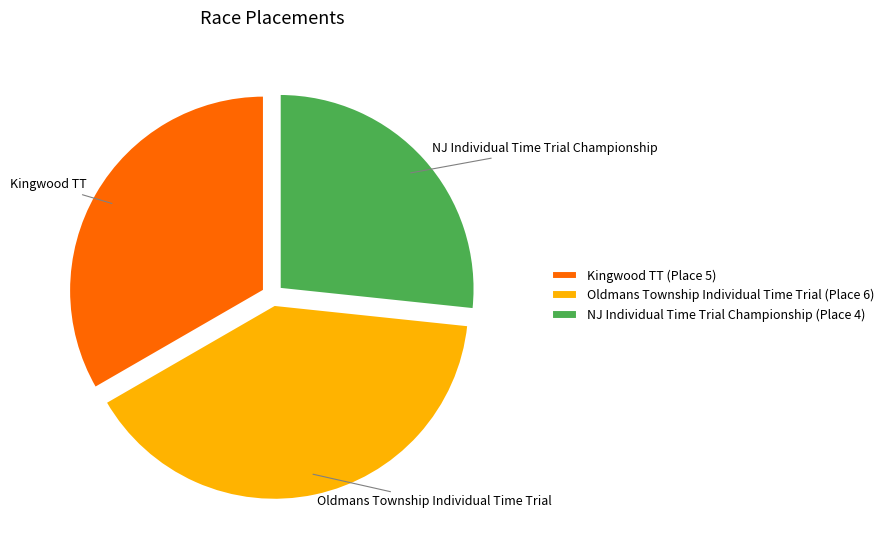

Rank the categories by value from lowest to highest.

NJ Individual Time Trial Championship, Kingwood TT, Oldmans Township Individual Time Trial